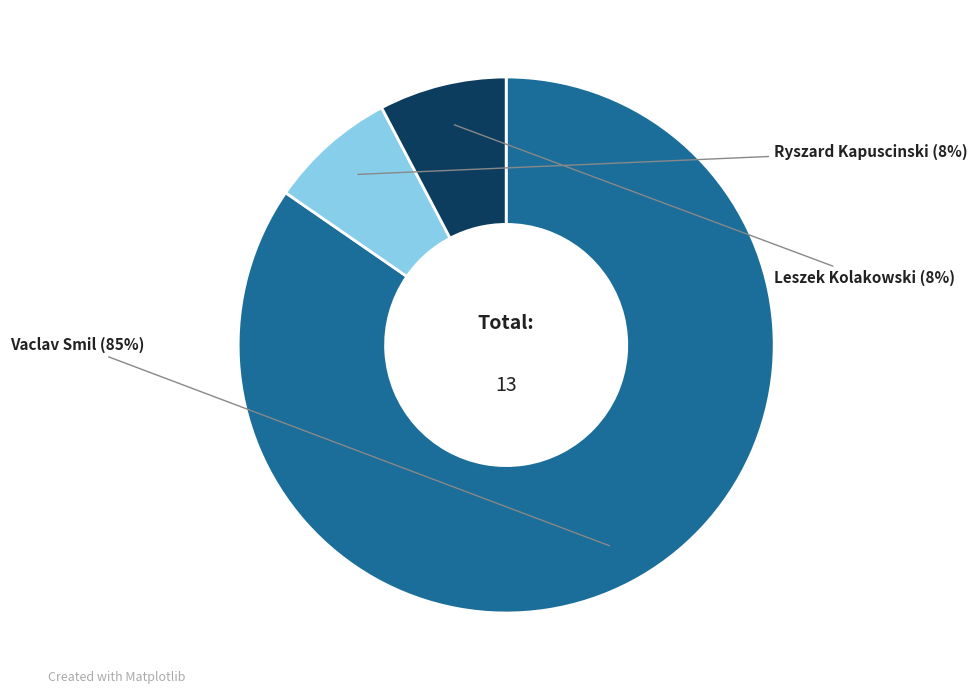

What percentage is the Leszek Kolakowski slice, to the nearest percent?

8%